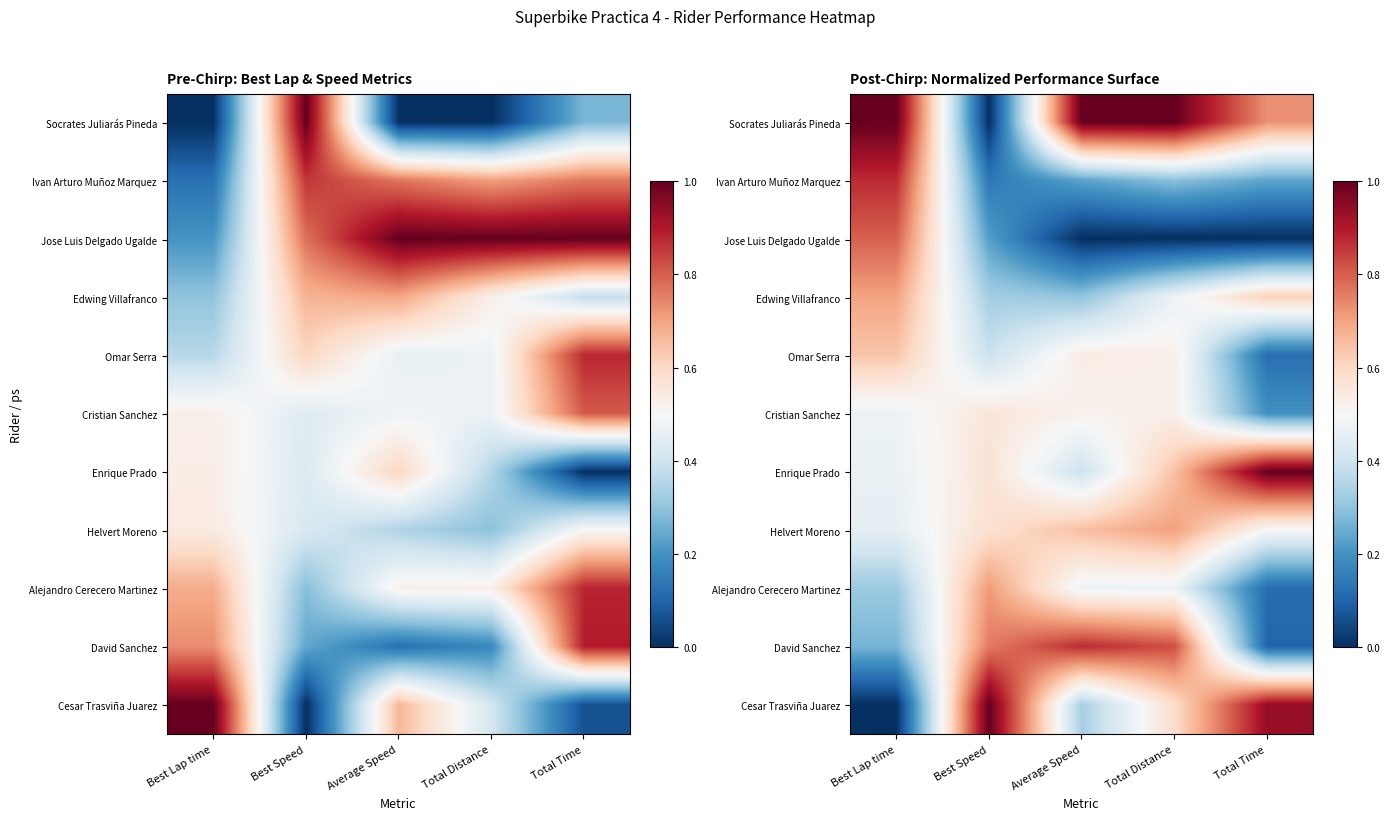

What is the highest value of the Cesar Trasviña Juarez series?

1.0